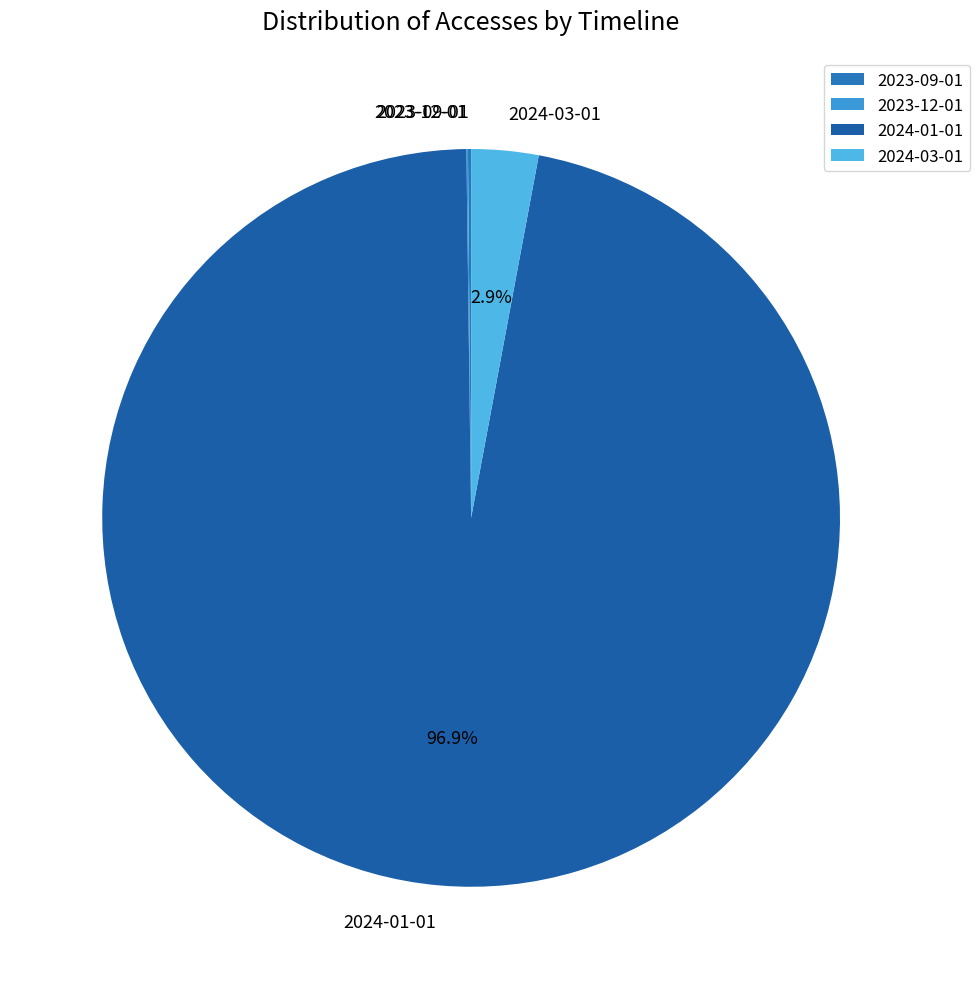

Which slice is the largest?

2024-01-01